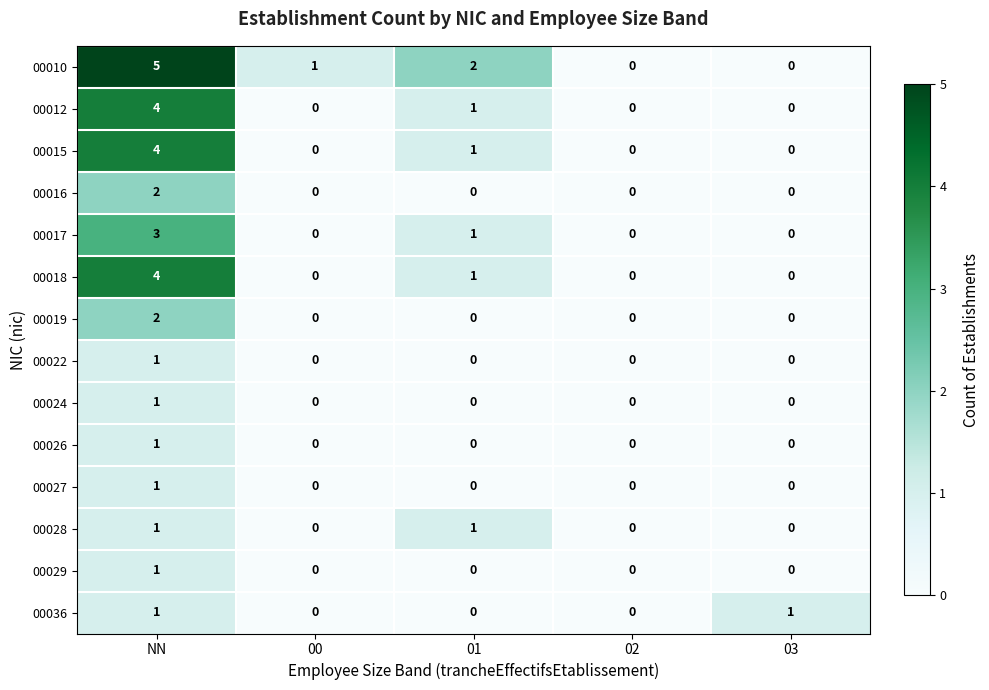

What is the total value across all series at NN?

31